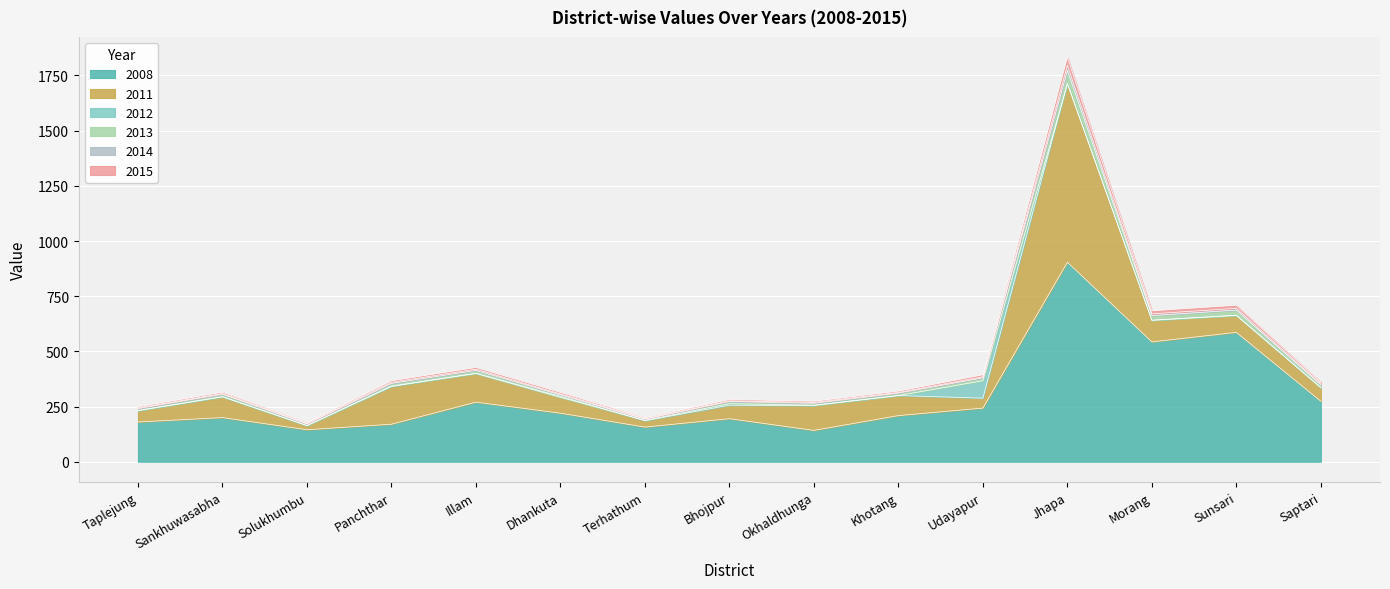

What is the value of the 2013 bar at the 11th from the left?

380